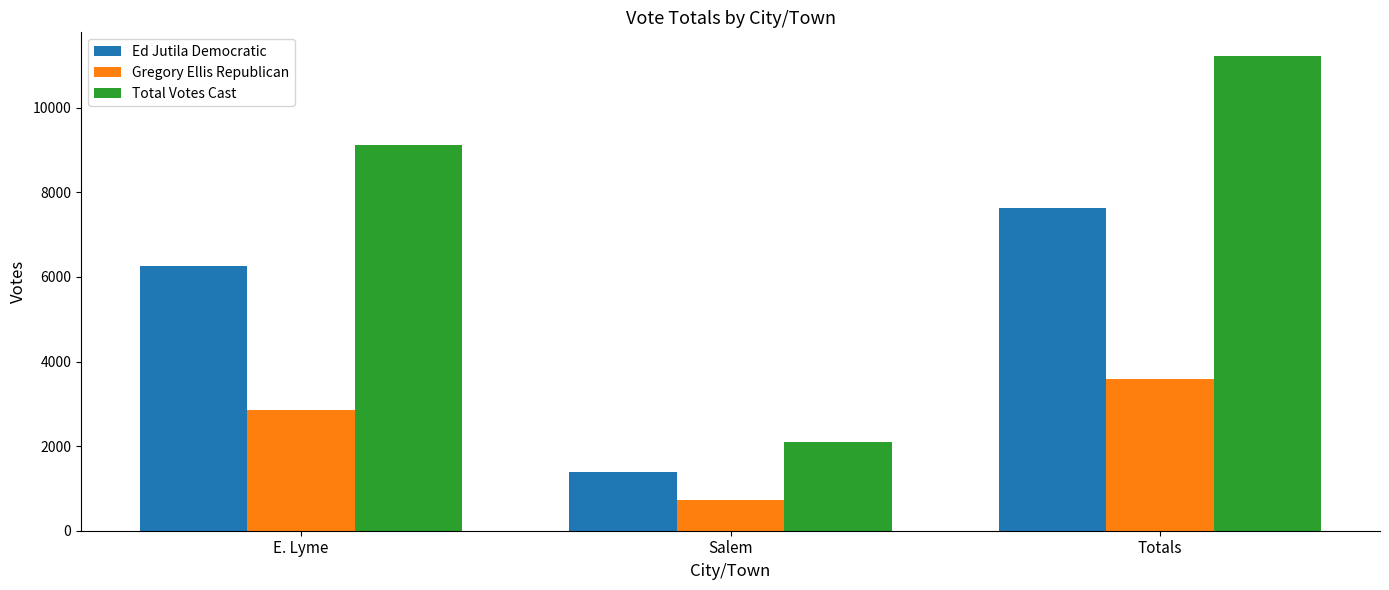

What is the spread (max minus min) of values at Totals?

7637